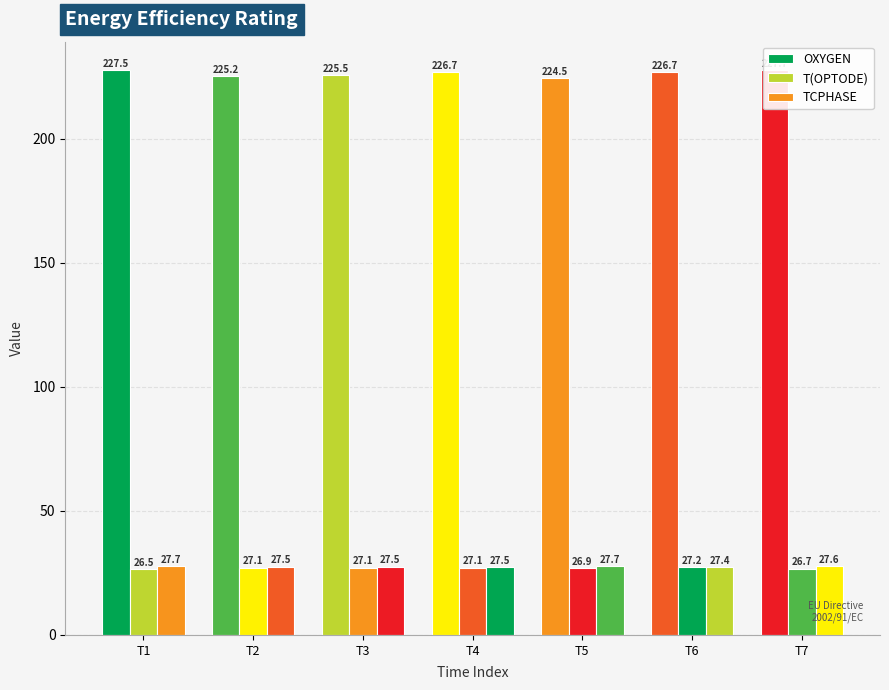

What is the value of the TCPHASE bar at the 4th from the left?

27.5